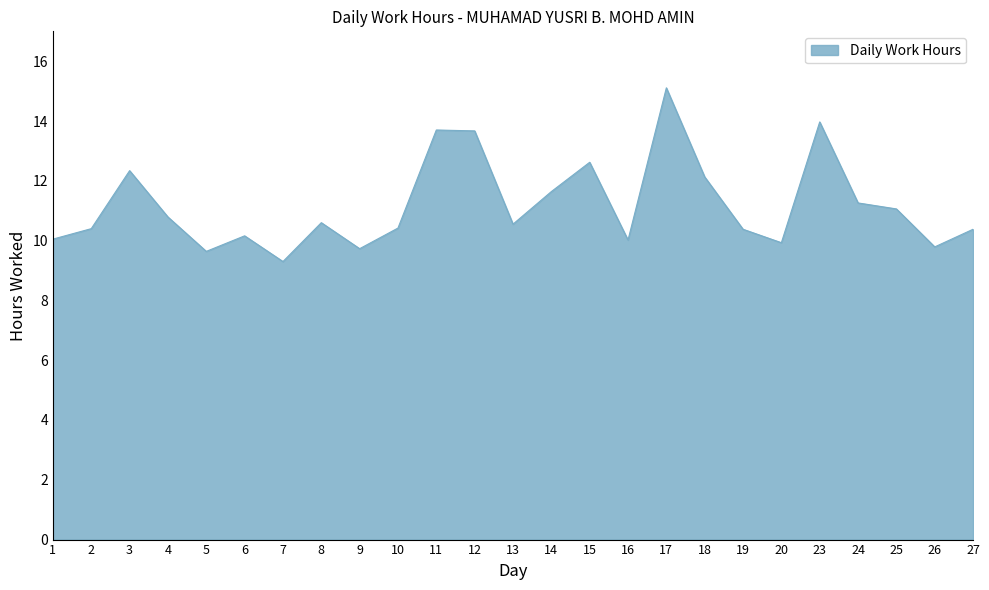

Which category has the highest value across all series?

17